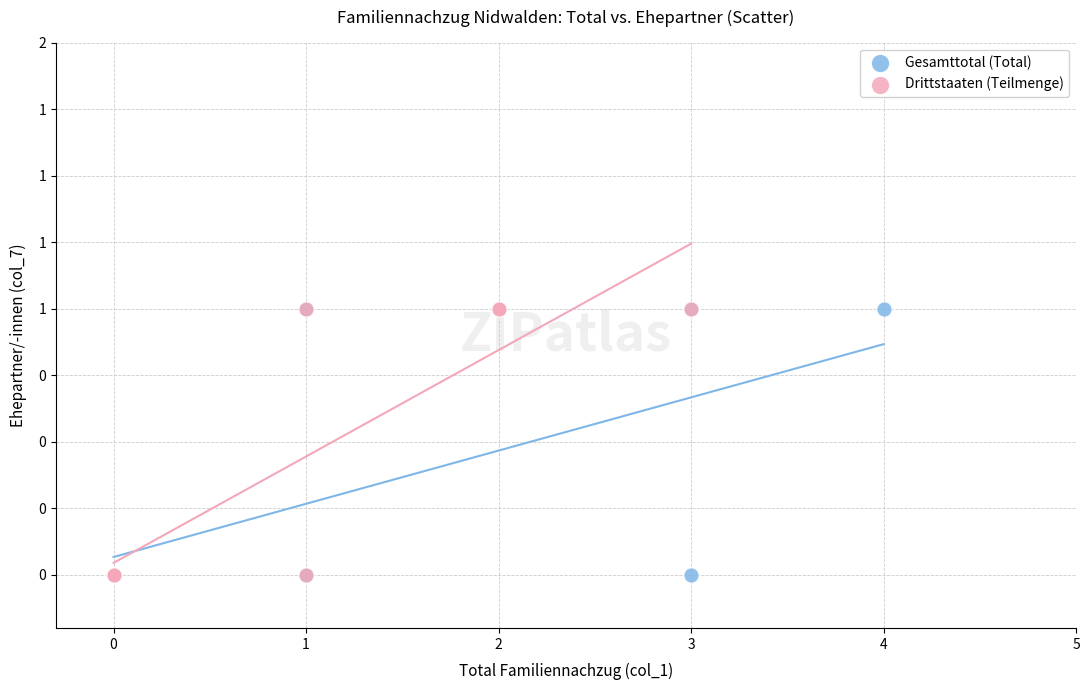

What are all the series names shown in the legend?

Gesamttotal (Total), Drittstaaten (Teilmenge)